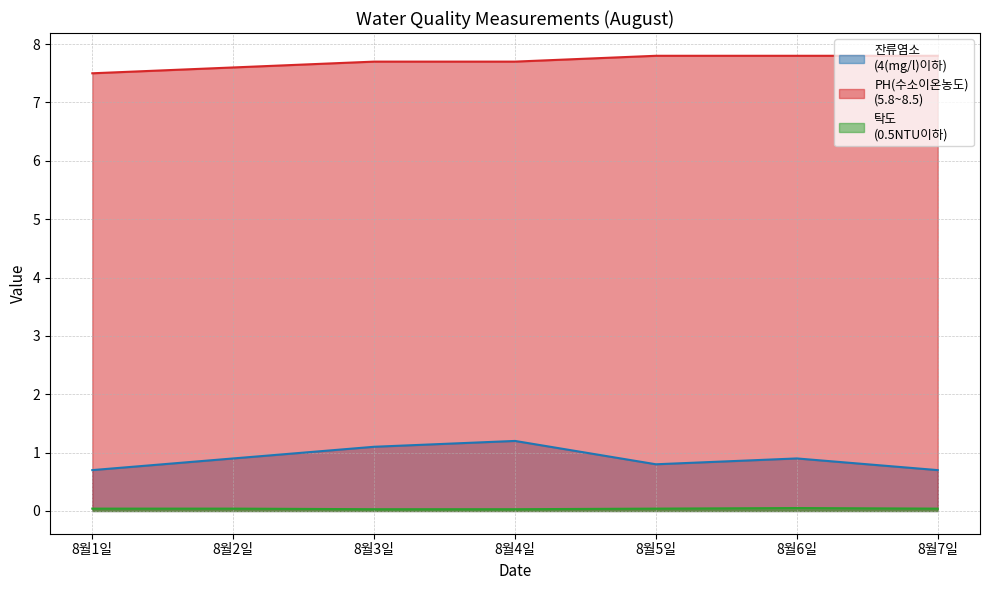

Which series has the largest range (max minus min)?

잔류염소
(4(mg/l)이하)